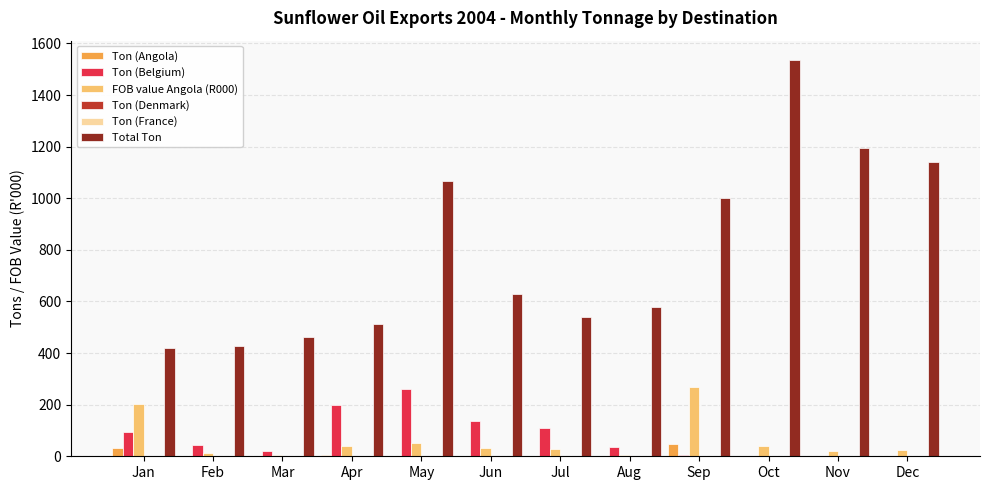

Reading left to right, transcribe all the data shown in this chart.

Ton (Angola): Jan=33	Feb=1	Mar=0	Apr=5	May=3	Jun=3	Jul=3	Aug=0	Sep=48	Oct=3	Nov=2	Dec=2
Ton (Belgium): Jan=95	Feb=44	Mar=20	Apr=199	May=260	Jun=136	Jul=108	Aug=36	Sep=4	Oct=0	Nov=0	Dec=0
FOB value Angola (R000): Jan=201	Feb=13	Mar=4	Apr=39	May=51	Jun=32	Jul=30	Aug=5	Sep=268	Oct=41	Nov=22	Dec=23
Ton (Denmark): Jan=0	Feb=0	Mar=0	Apr=0	May=0	Jun=0	Jul=0	Aug=0	Sep=0	Oct=0	Nov=0	Dec=0
Ton (France): Jan=0	Feb=0	Mar=0	Apr=0	May=0	Jun=0	Jul=0	Aug=0	Sep=0	Oct=0	Nov=0	Dec=0
Total Ton: Jan=420	Feb=429	Mar=464	Apr=514	May=1068	Jun=627	Jul=538	Aug=579	Sep=1001	Oct=1534	Nov=1195	Dec=1140